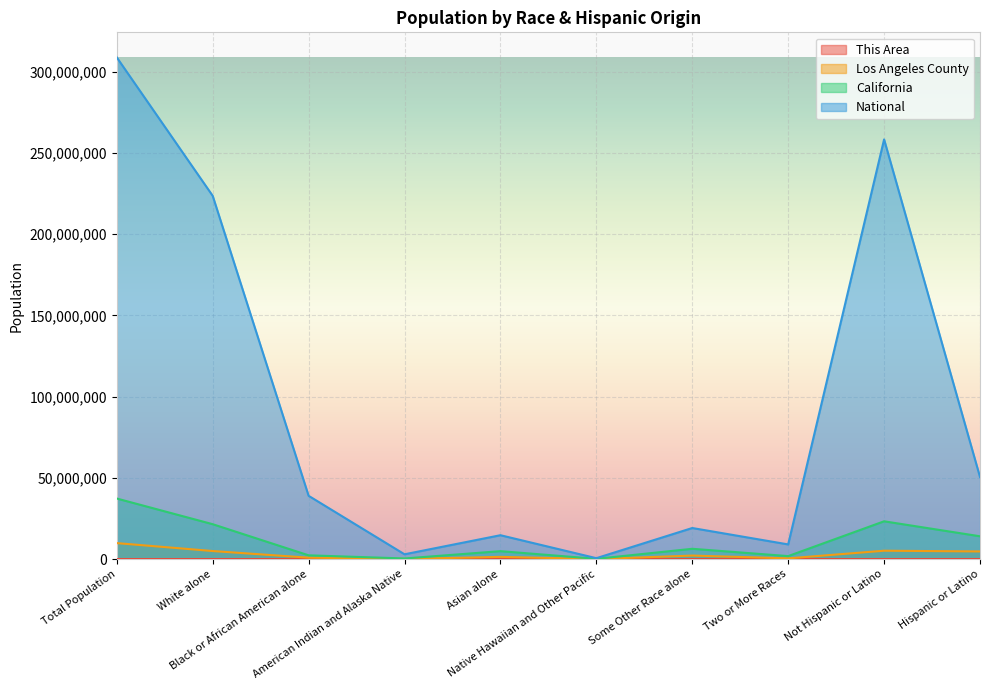

True or false: This Area has a value of 992 at Black or African American alone.

False